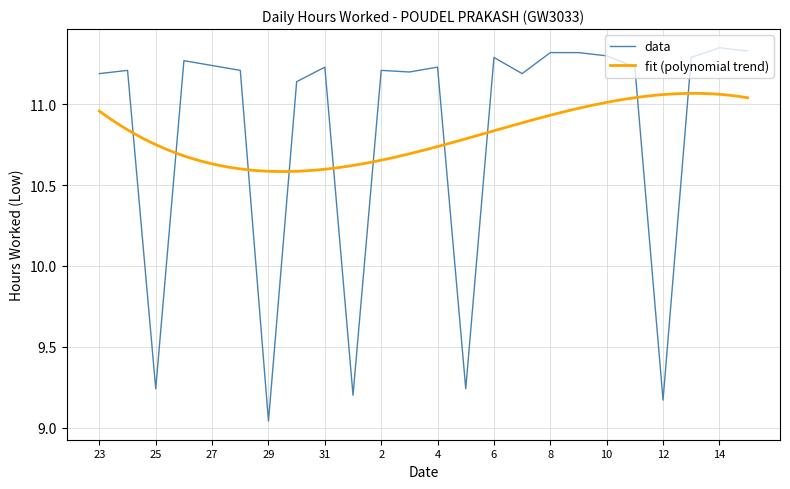

What is the label of the 3rd point from the right?

13